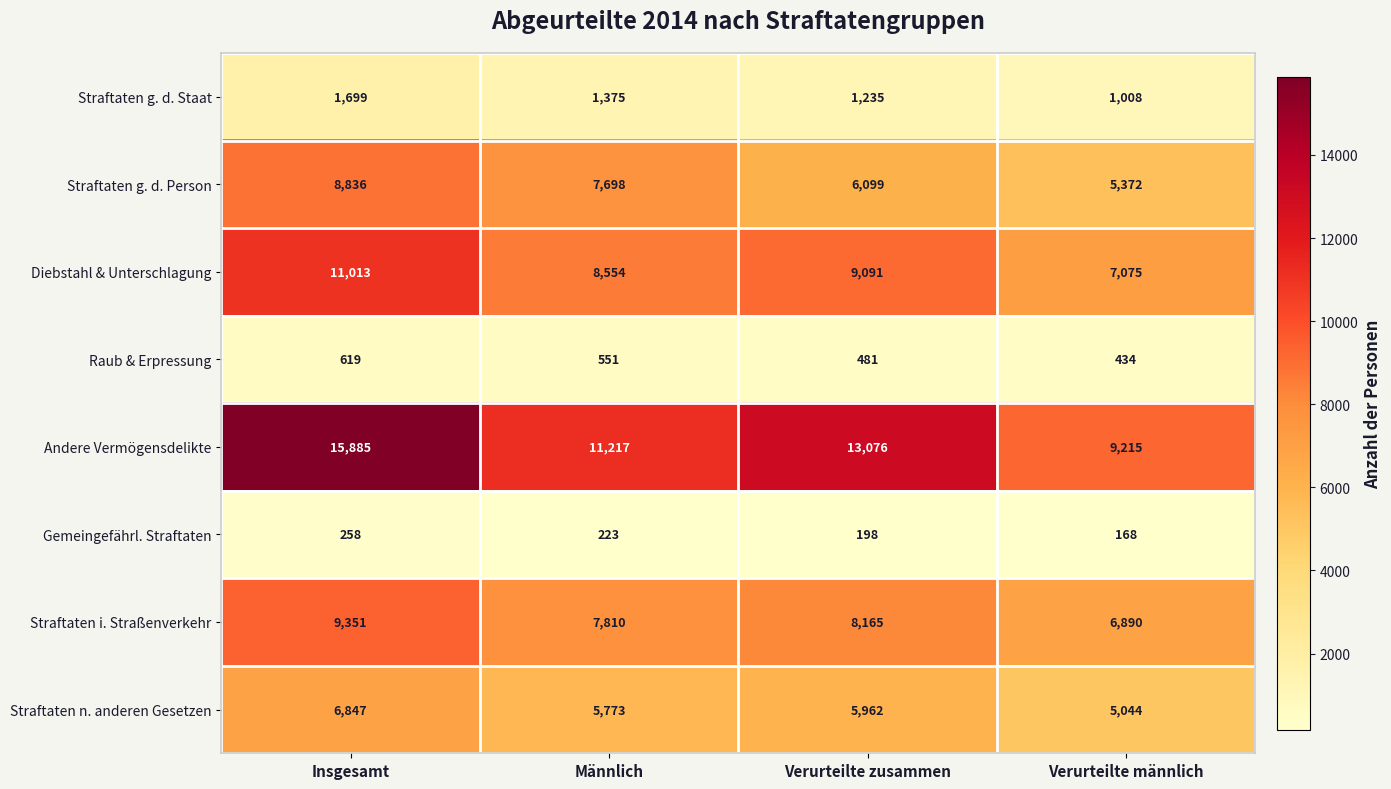

What is the sum of the Raub & Erpressung values at Verurteilte männlich and Insgesamt?

1053